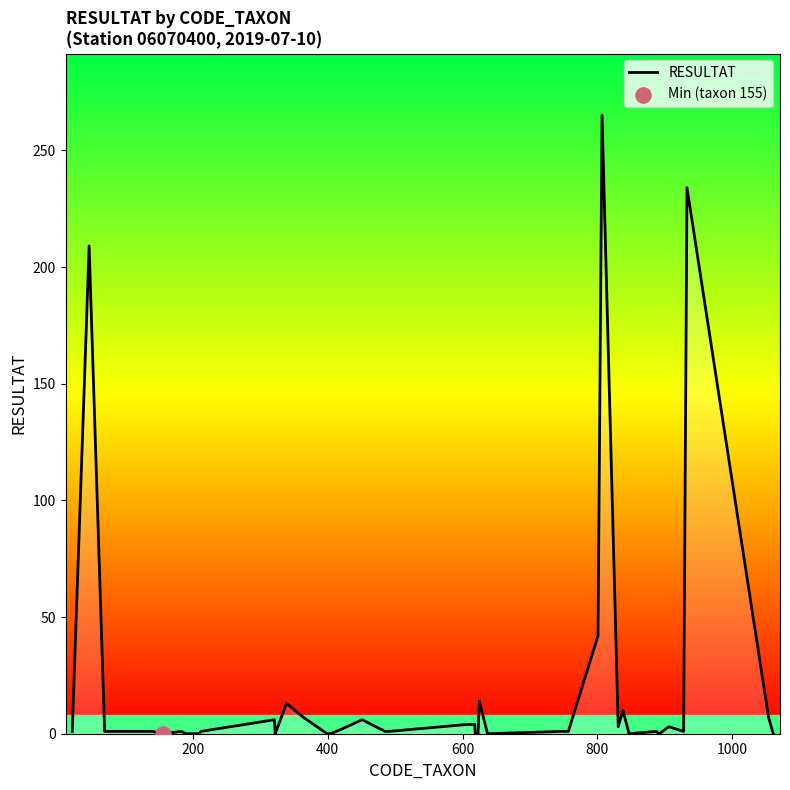

What is the difference between the maximum and minimum values?

265